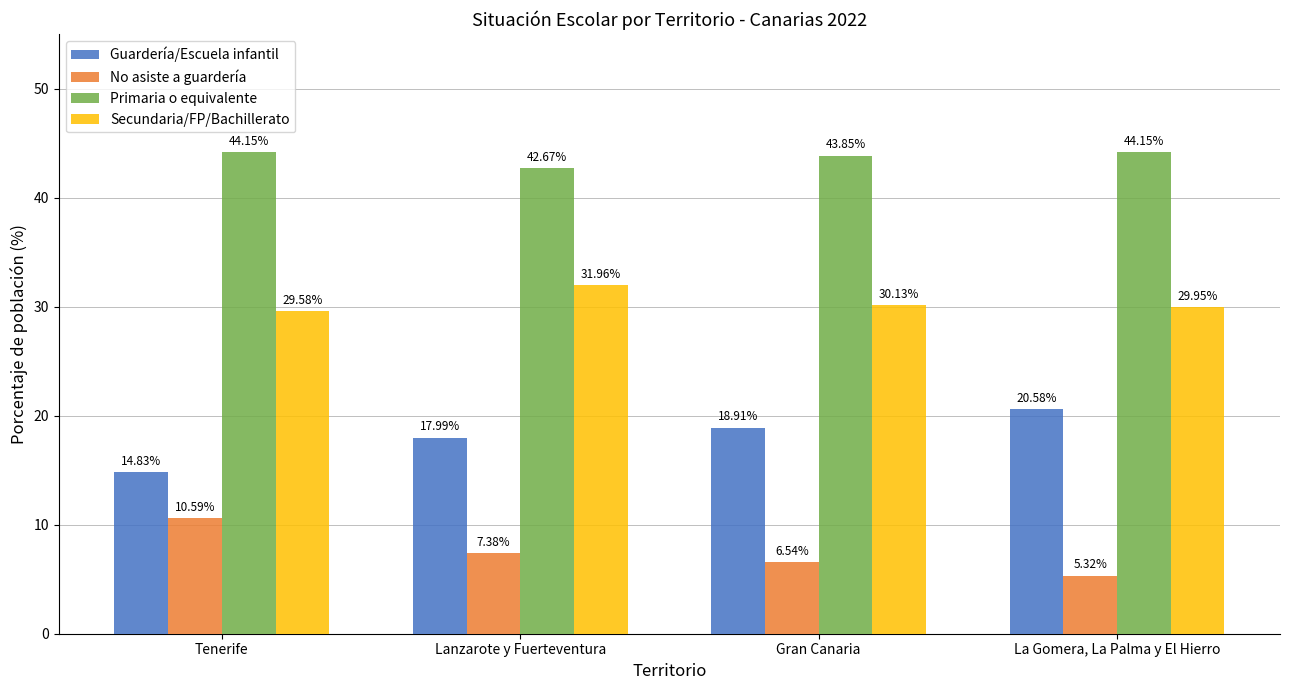

Rank the series at La Gomera, La Palma y El Hierro from highest to lowest value.

Primaria o equivalente, Secundaria/FP/Bachillerato, Guardería/Escuela infantil, No asiste a guardería